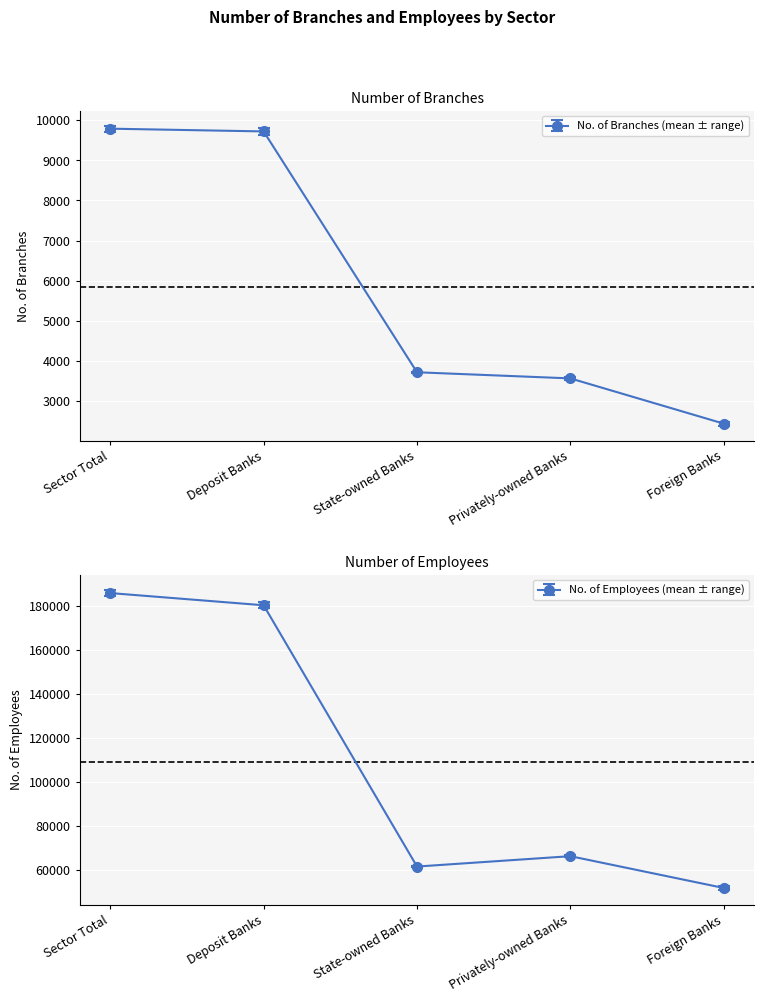

Which category has the lowest value in the No. of Employees 2021 Sept. series?

Foreign Banks